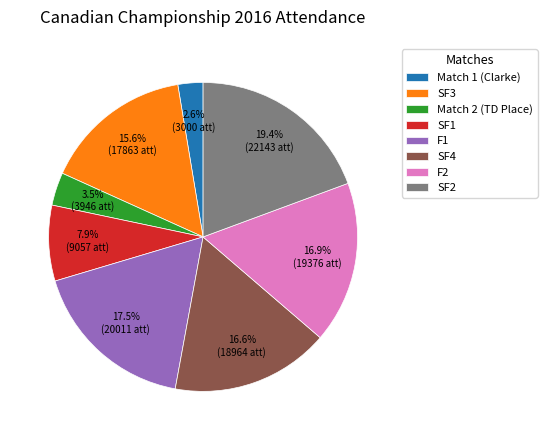

How many slices are in this pie chart?

8